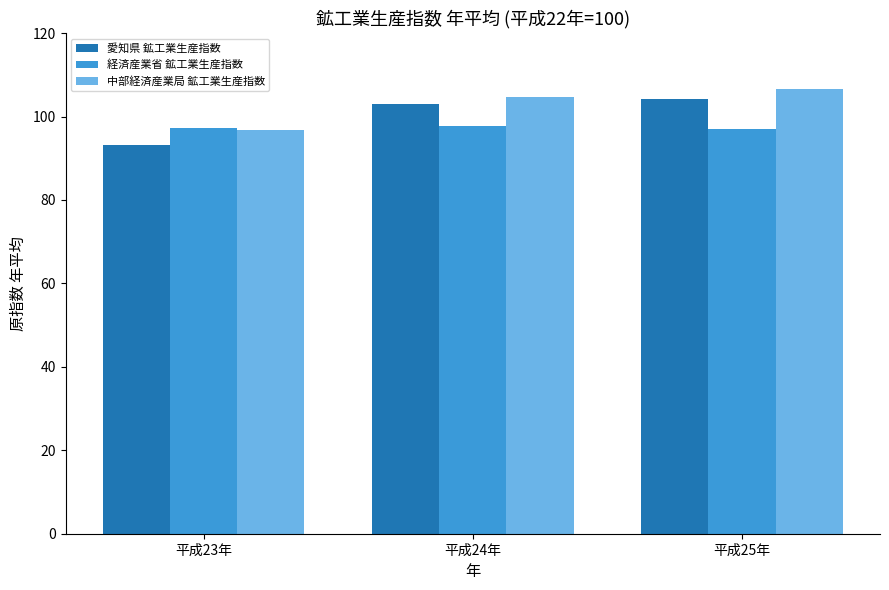

What is the total value across all series at 平成24年?

305.4